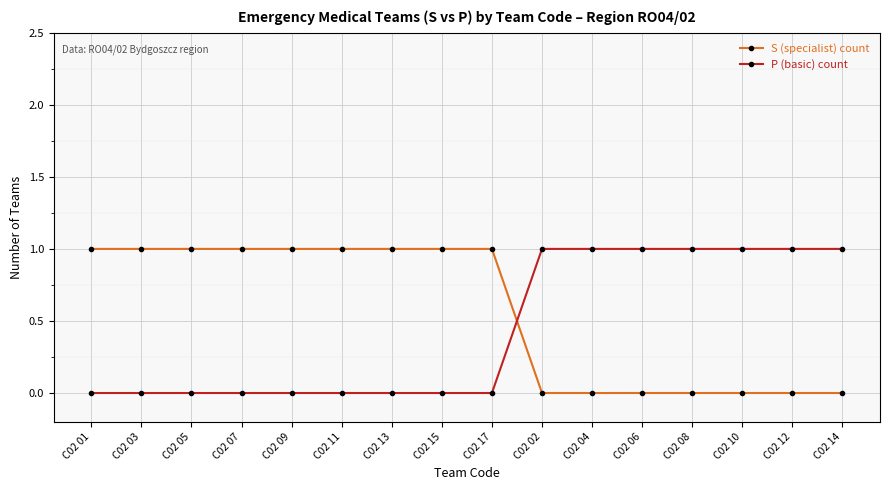

Count the S (specialist) count values in the range 0 to 1.

16